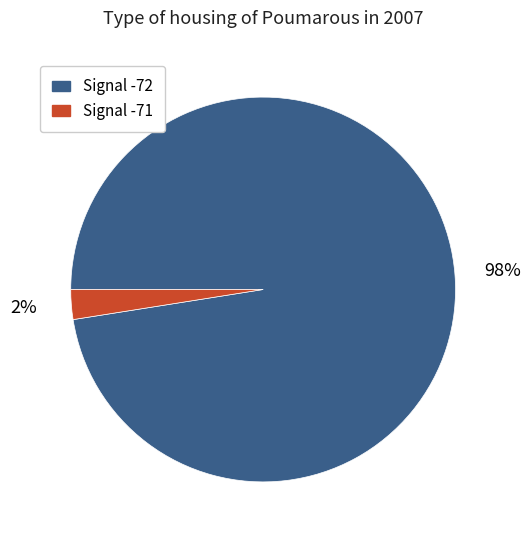

Is there a majority slice in this chart?

Yes